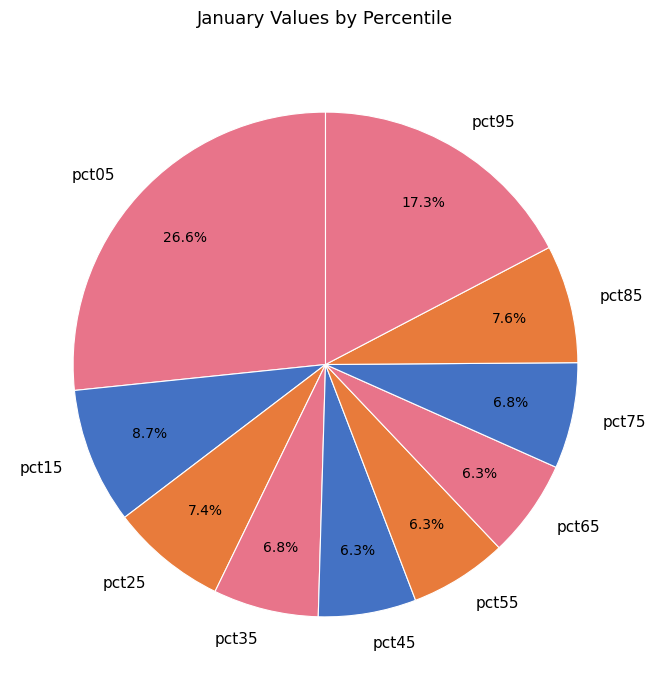

How many segments does this pie chart have?

10